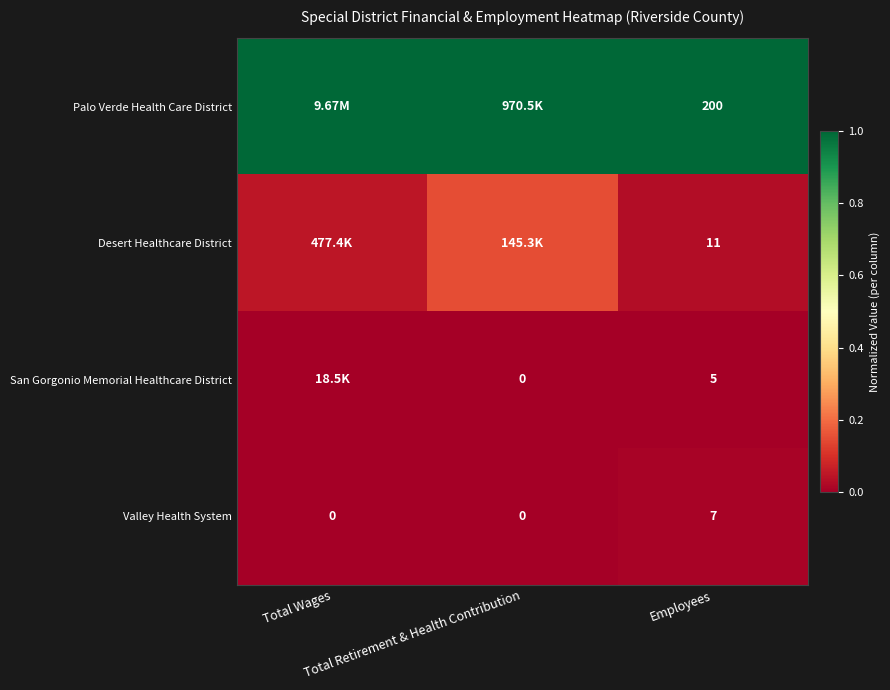

True or false: Desert Healthcare District has a value of 0.1 at Total Wages.

False